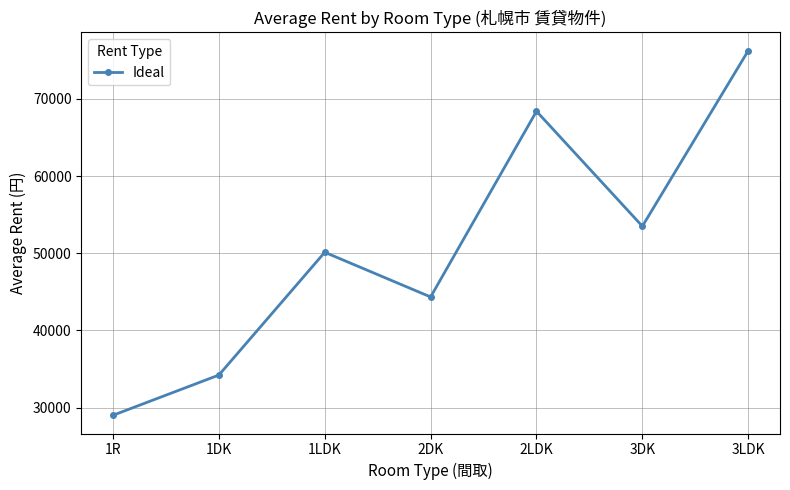

What is the difference between the maximum and minimum values?

47250.0